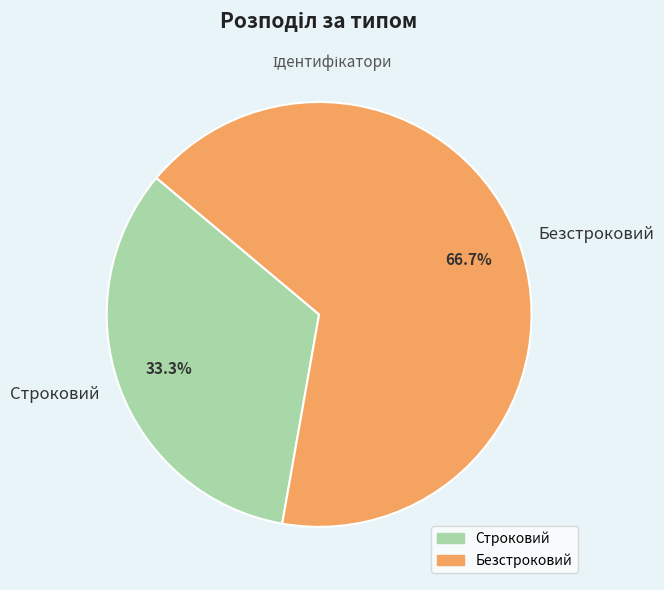

Count the number of slices in the pie.

2